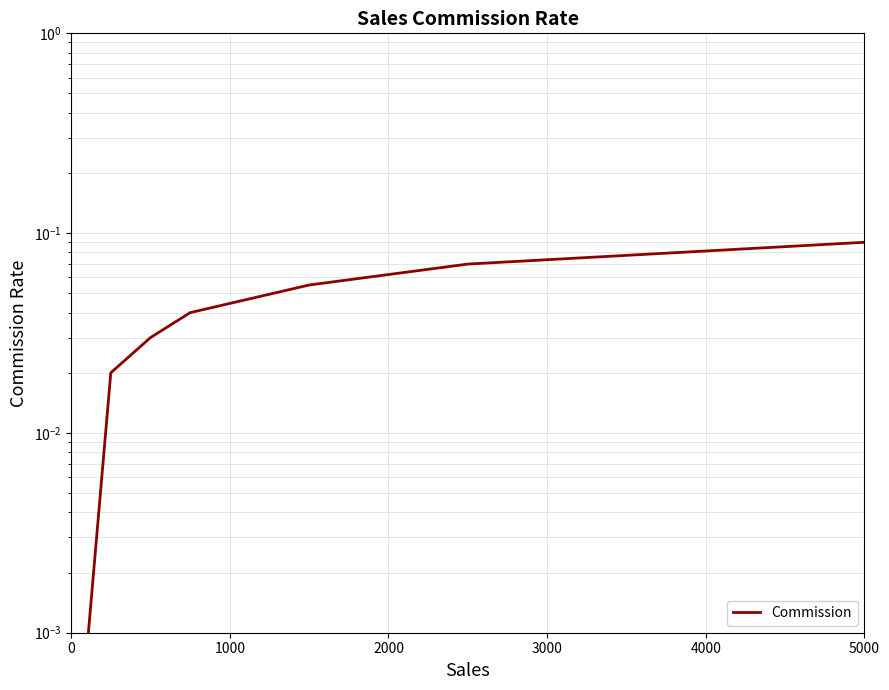

What is the difference between the maximum and minimum values?

0.1